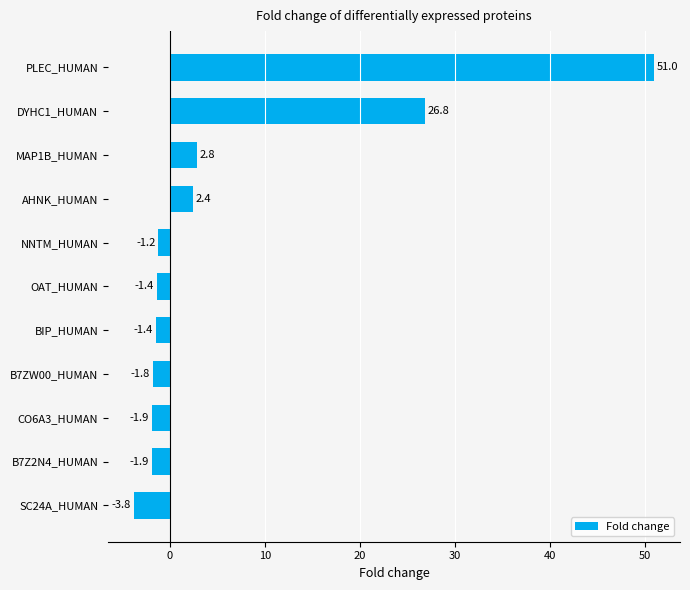

What is the difference between the second highest and minimum values?

30.6